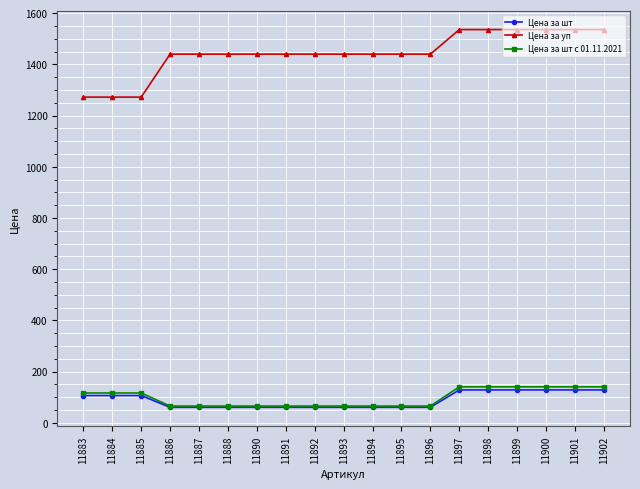

True or false: Цена за уп and Цена за шт intersect in this chart.

False